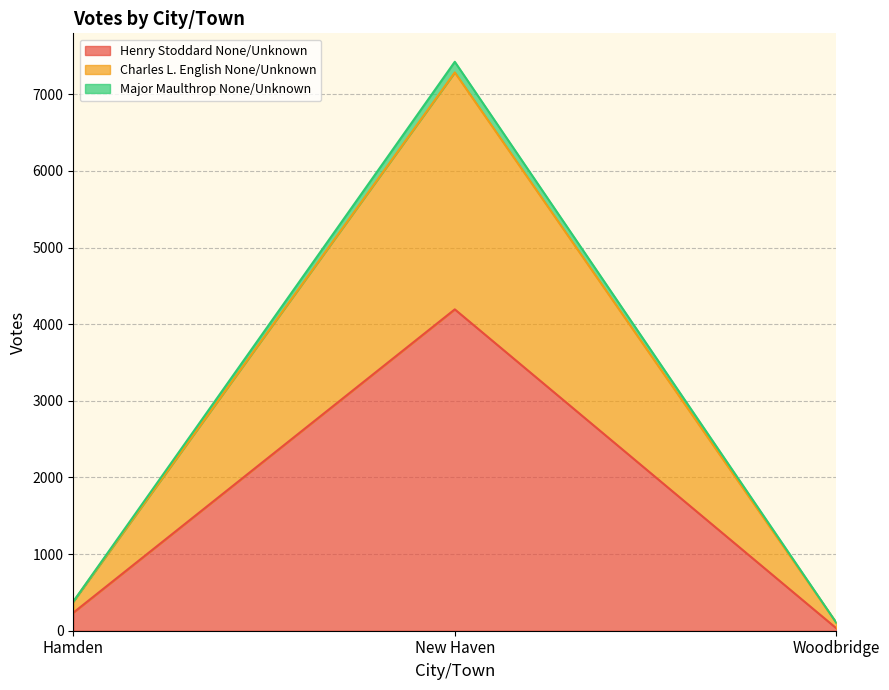

Reading left to right, transcribe the values for Henry Stoddard None/Unknown.

235	4194	32